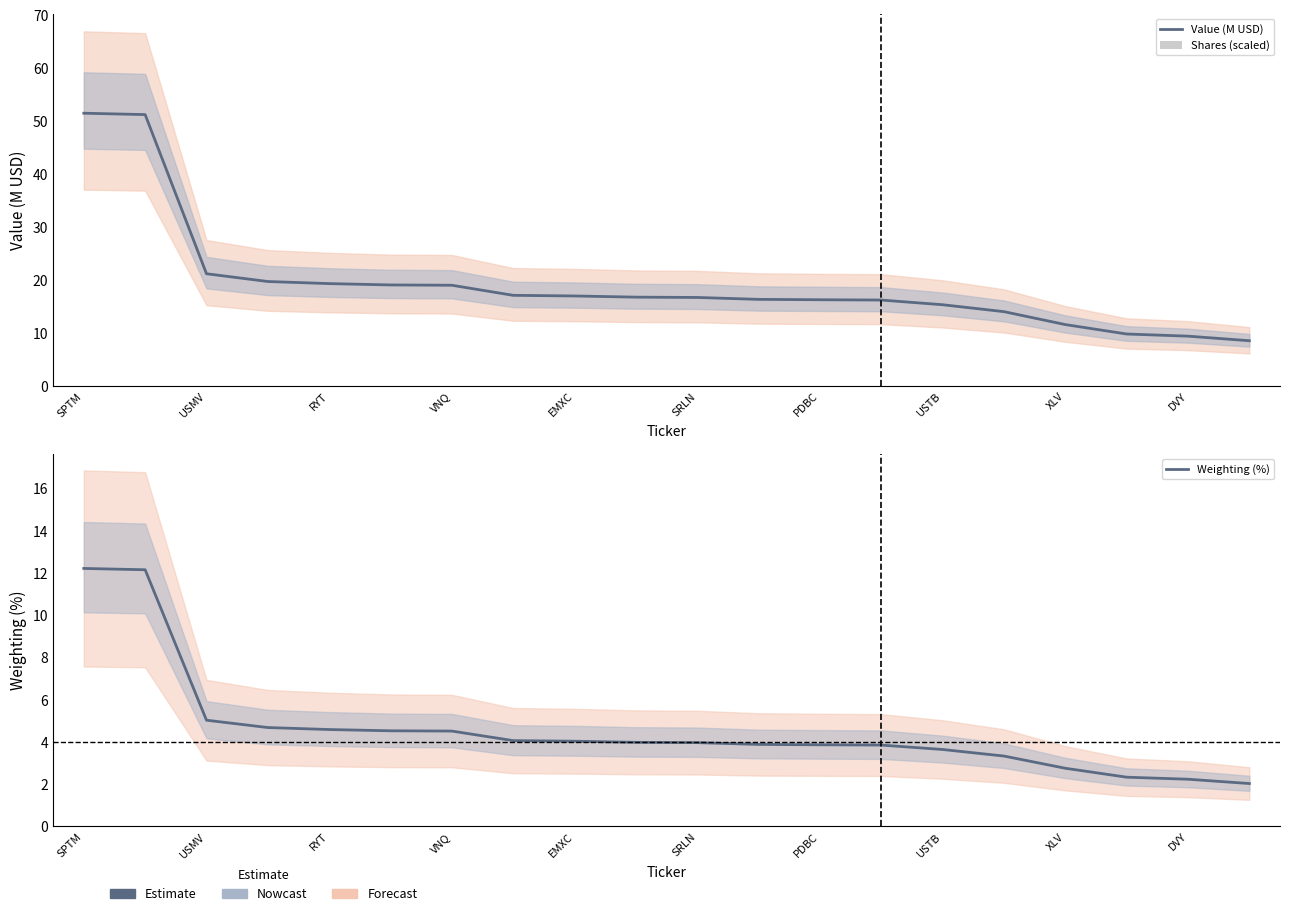

What is the maximum value for Value (M USD)?

51.5